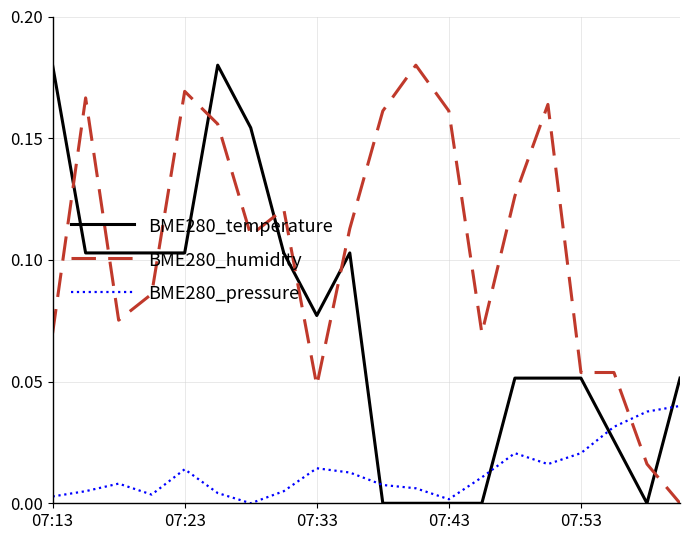

List the series in order of their overall mean, lowest first.

BME280_pressure, BME280_temperature, BME280_humidity